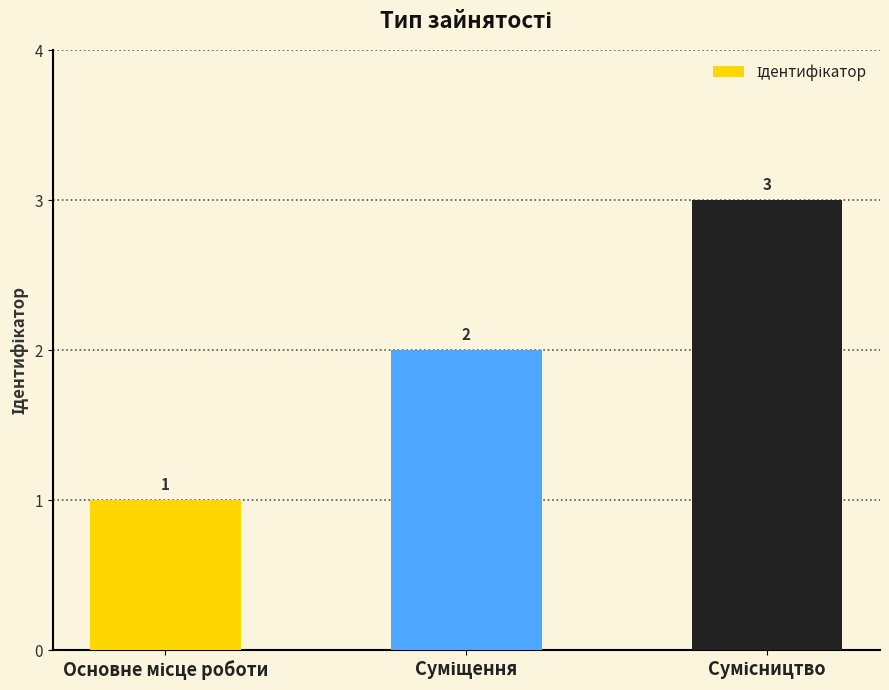

Count the values in the range 1 to 3.

3